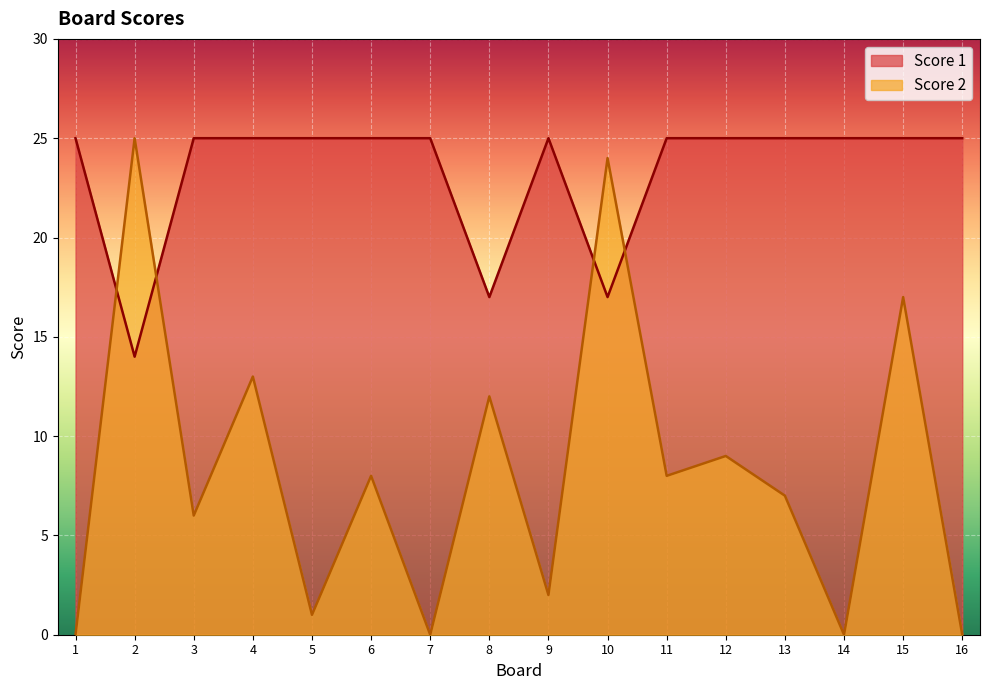

What is the difference between the highest and lowest values at 8?

5